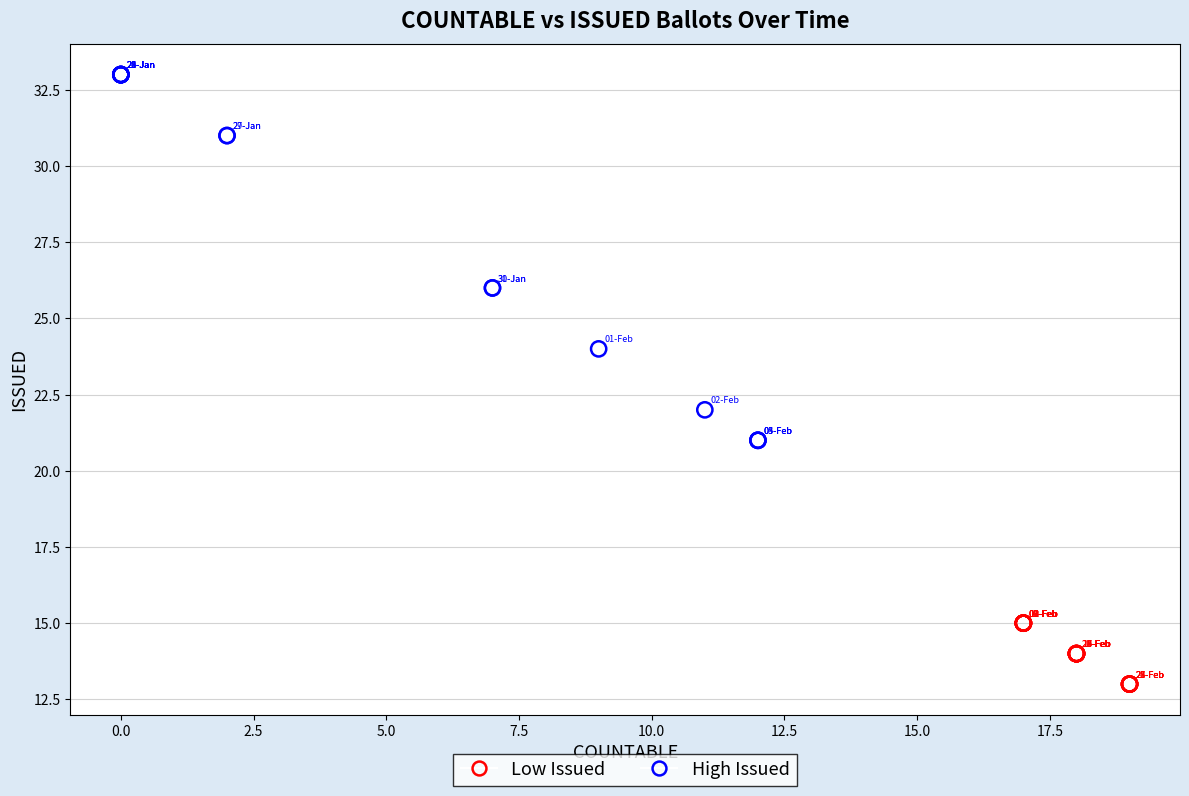

Which series contains the lowest Y value?

Low Issued